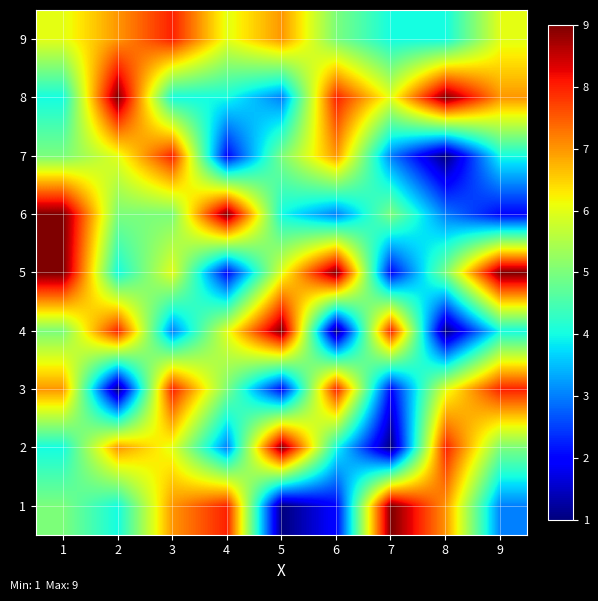

Rank the series at 5 from highest to lowest value.

2, 4, 9, 5, 7, 6, 8, 3, 1